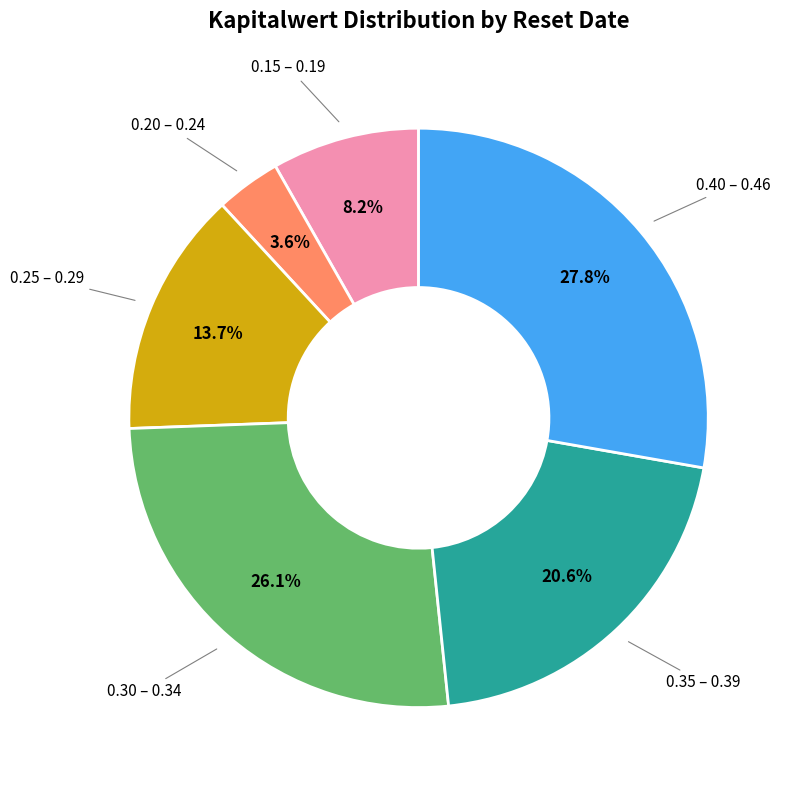

Which slice is the largest?

0.40 – 0.46